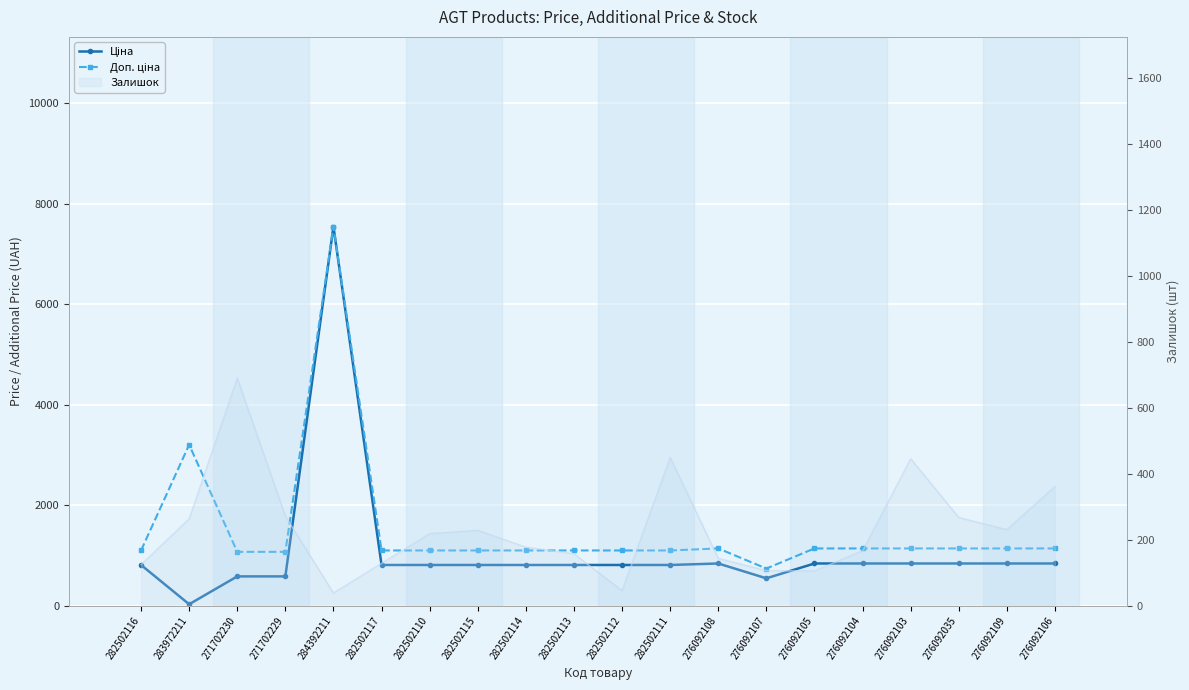

Reading left to right, transcribe all the data shown in this chart.

Ціна: 282502116=813.0	283972211=32.0	271702230=586.0	271702229=586.0	284392211=7545.9	282502117=813.0	282502110=813.0	282502115=813.0	282502114=813.0	282502113=813.0	282502112=813.0	282502111=813.0	276092108=842.8	276092107=547.8	276092105=842.8	276092104=842.8	276092103=842.8	276092035=842.8	276092109=842.8	276092106=842.8
Доп. ціна: 282502116=1101.8	283972211=3205.0	271702230=1074.5	271702229=1074.5	284392211=7545.9	282502117=1101.8	282502110=1101.8	282502115=1101.8	282502114=1101.8	282502113=1101.8	282502112=1101.8	282502111=1101.8	276092108=1142.1	276092107=742.0	276092105=1142.1	276092104=1142.1	276092103=1142.1	276092035=1142.1	276092109=1142.1	276092106=1142.1
Залишок (line): 282502116=125.0	283972211=264.0	271702230=690.0	271702229=272.0	284392211=39.0	282502117=129.0	282502110=219.0	282502115=229.0	282502114=178.0	282502113=158.0	282502112=46.0	282502111=450.0	276092108=144.0	276092107=107.0	276092105=106.0	276092104=167.0	276092103=446.0	276092035=268.0	276092109=231.0	276092106=362.0